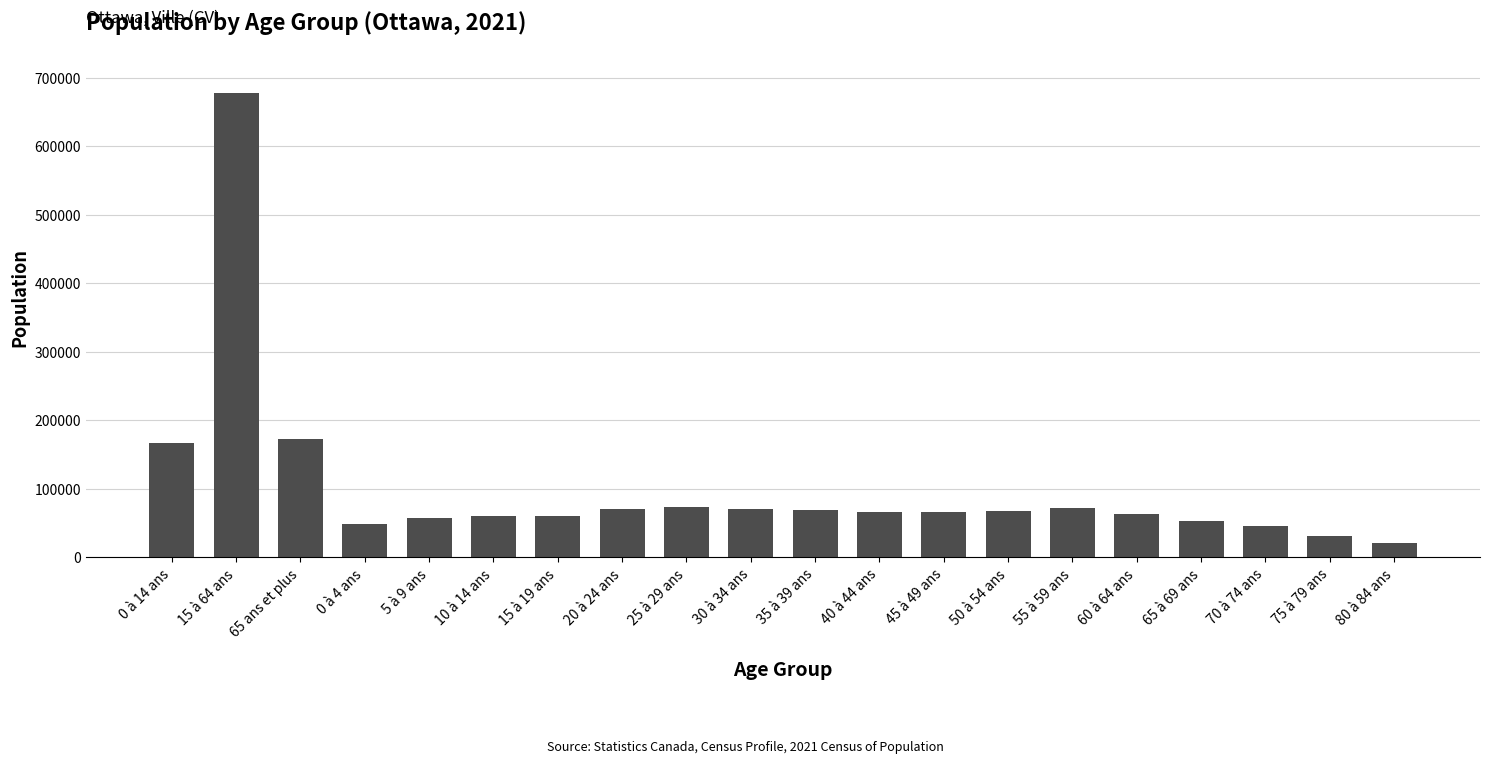

What is the label of the 20th bar from the left?

80 à 84 ans